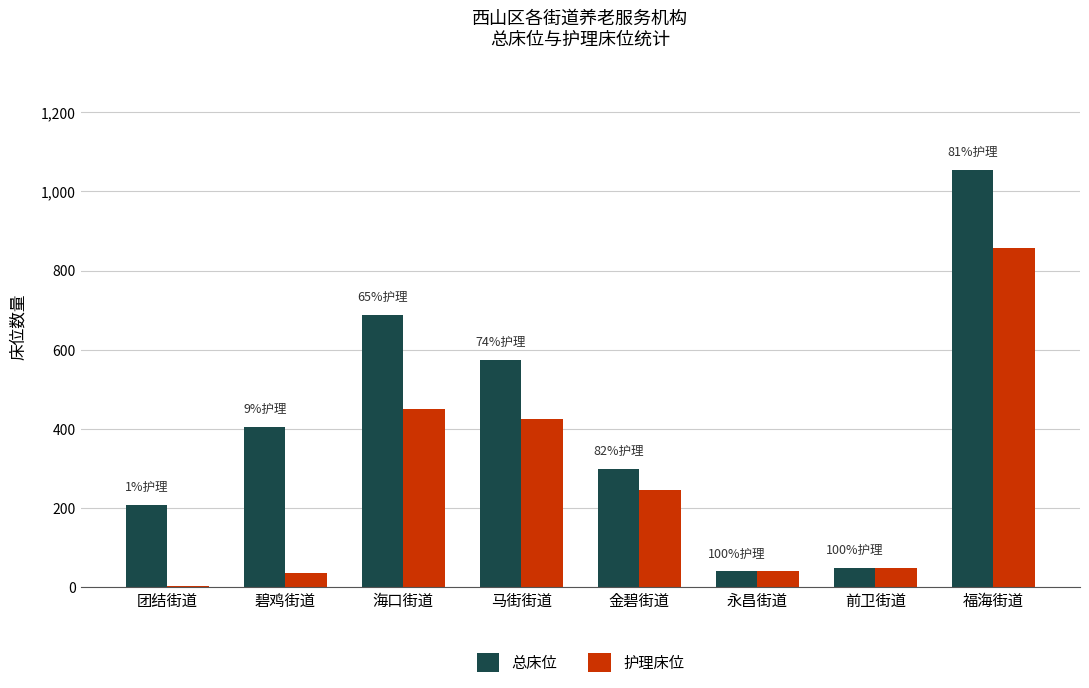

The value of 护理床位 at 金碧街道 is 104. True or false?

False